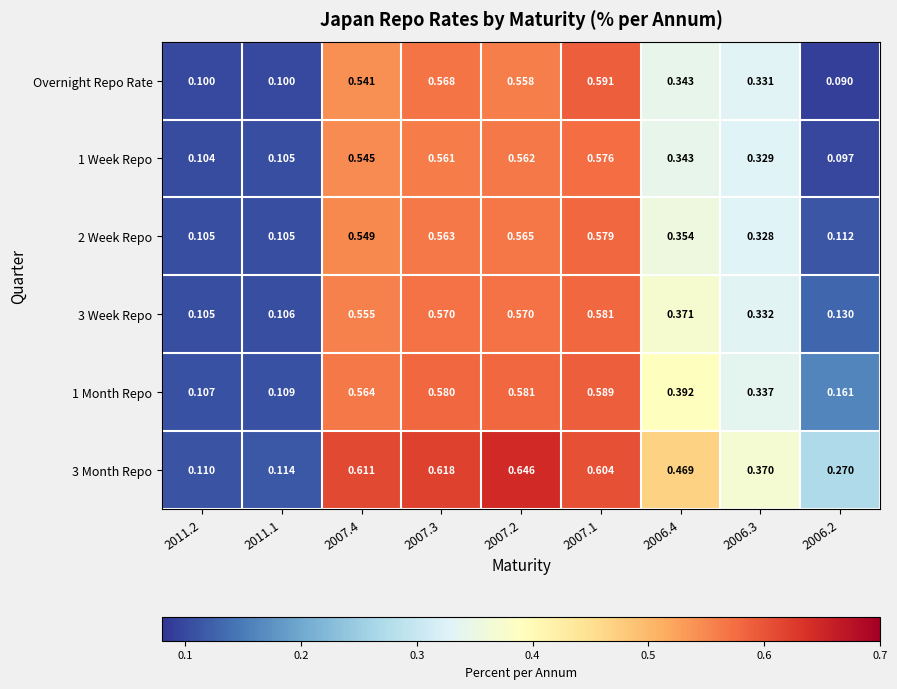

List the series in order of their peak value, highest first.

3 Month Repo, Overnight Repo Rate, 1 Month Repo, 3 Week Repo, 2 Week Repo, 1 Week Repo